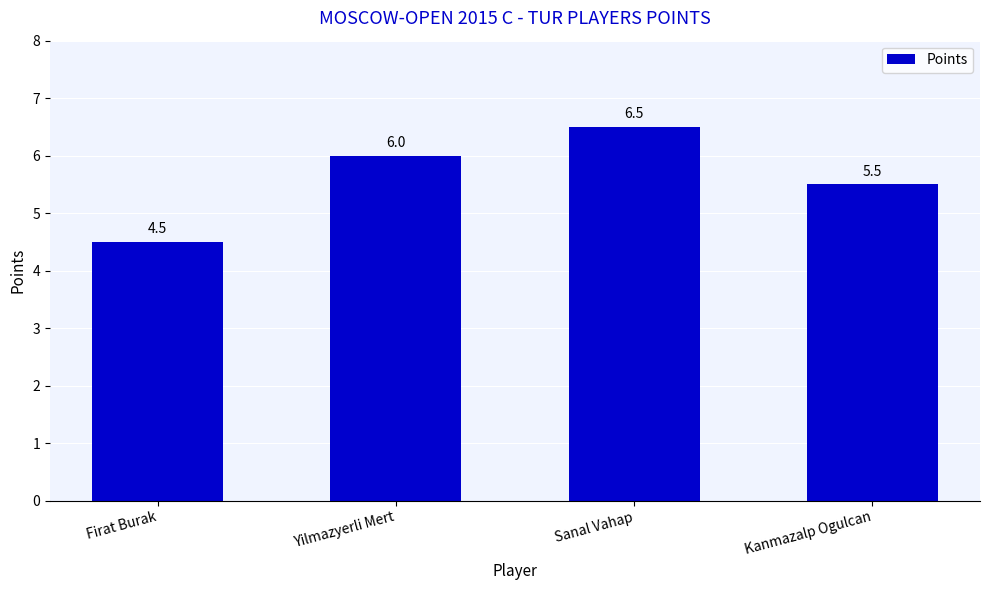

At which category does the chart reach its peak across all series?

Sanal Vahap